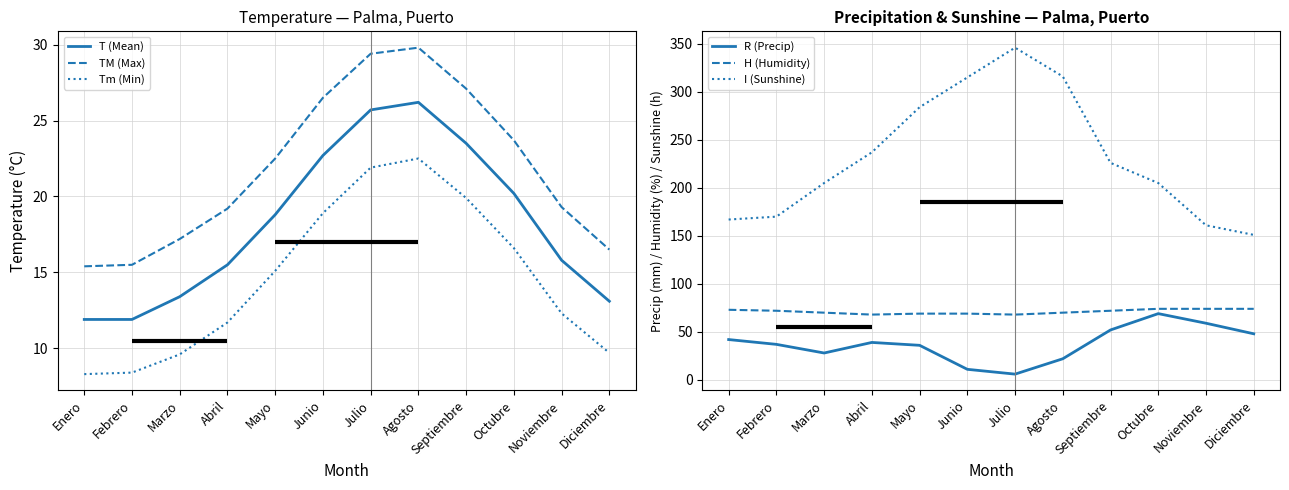

At which label does Tm (Min) reach its minimum?

Enero